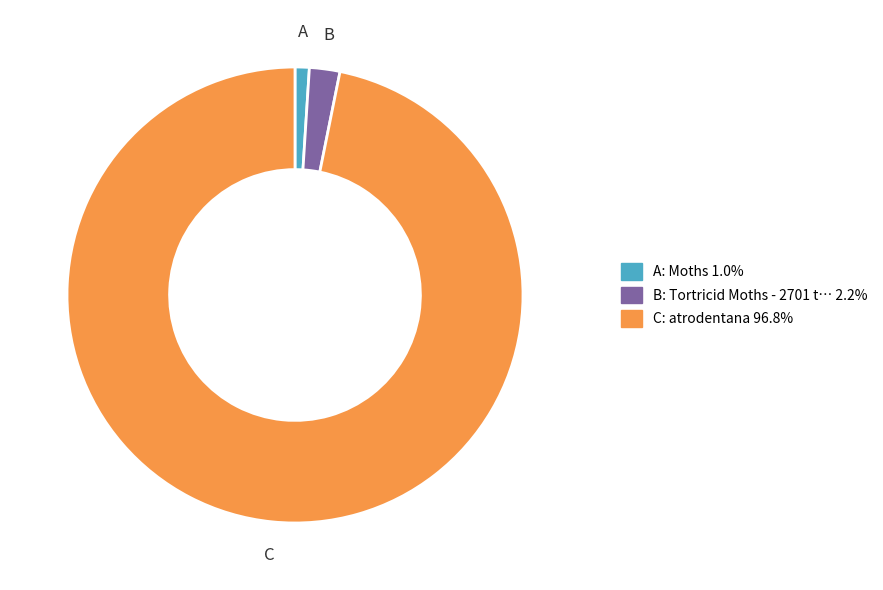

Count the number of slices in the pie.

3